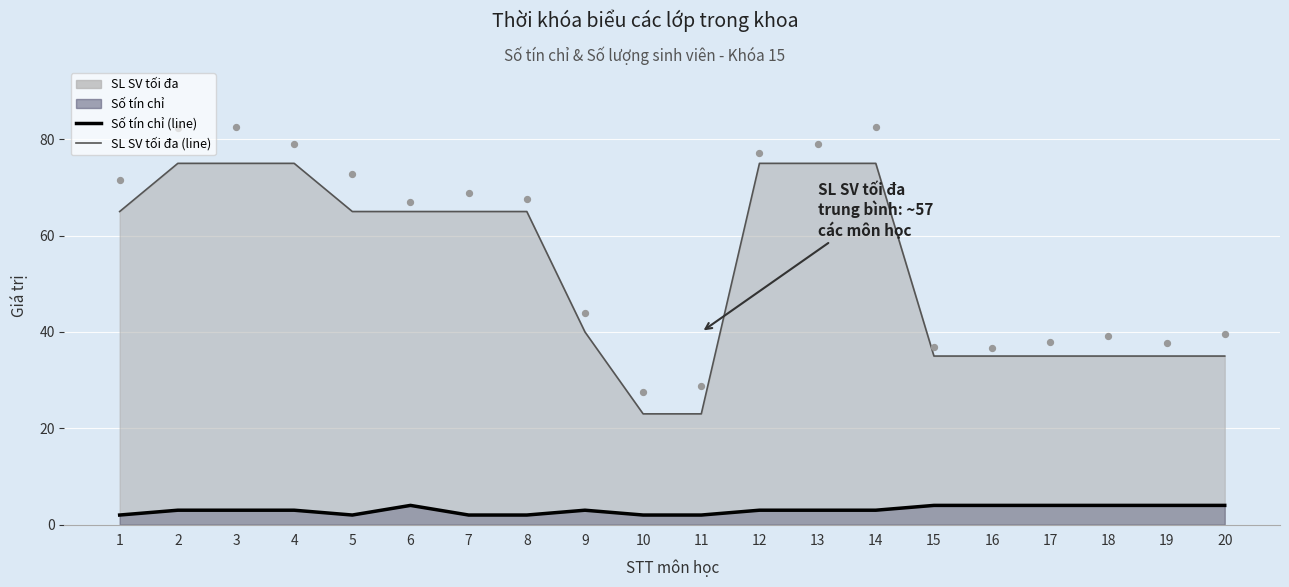

At which category is the sum across all series the highest?

3